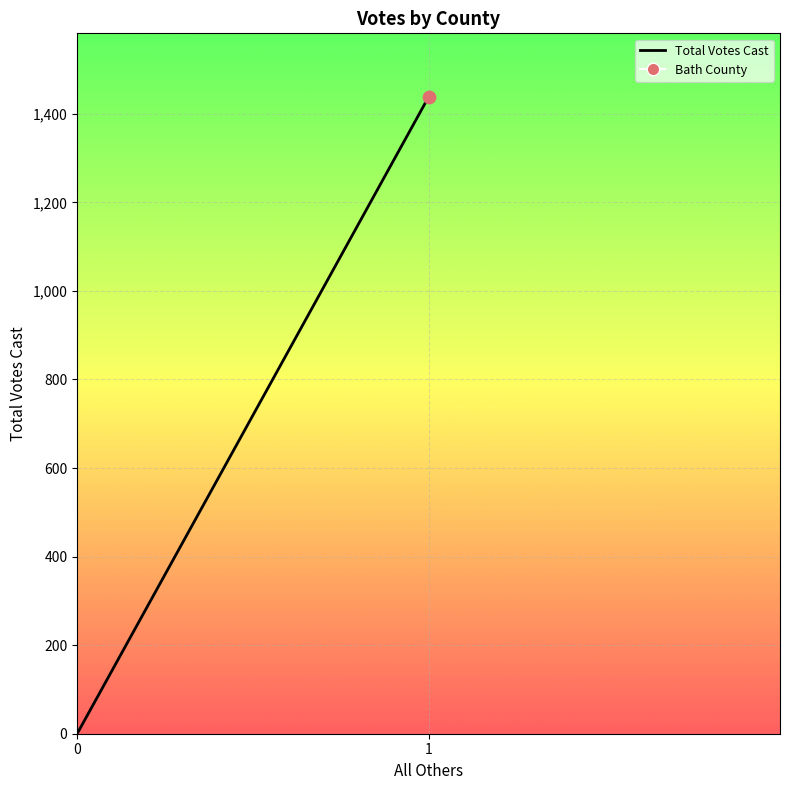

Which has a higher value, 0 or 1?

1